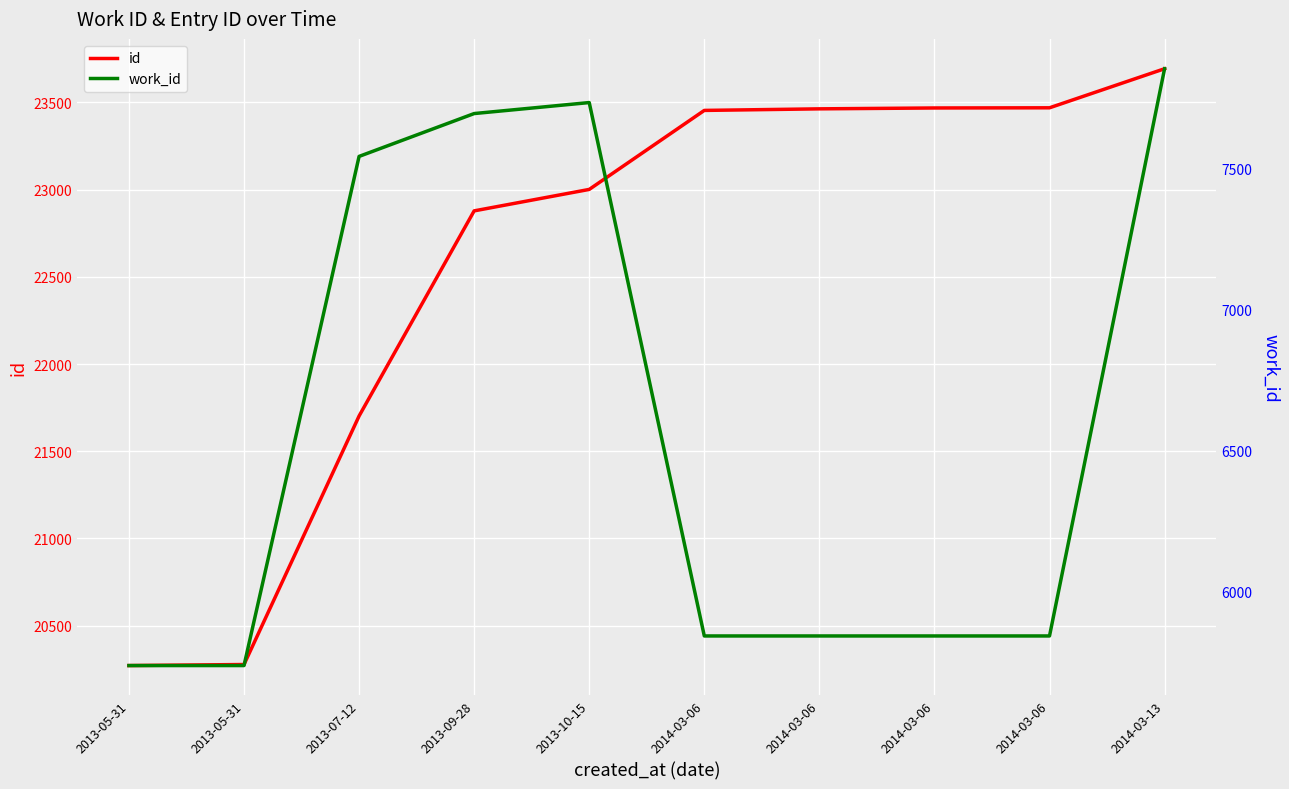

Which series has the widest spread of values?

id